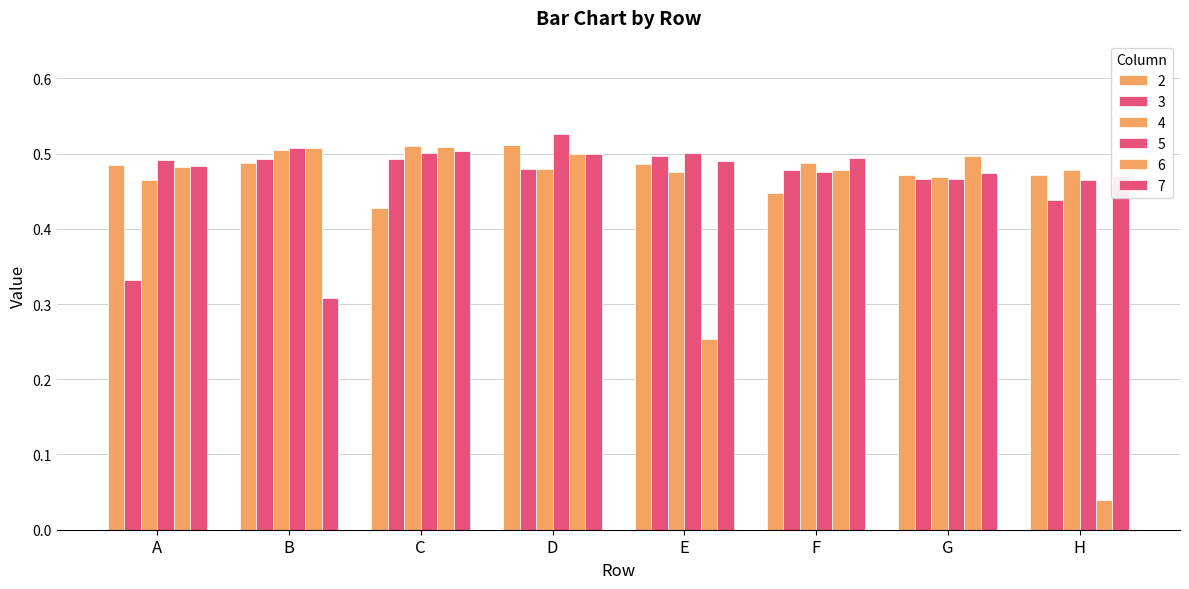

How many bars are there in total?

48